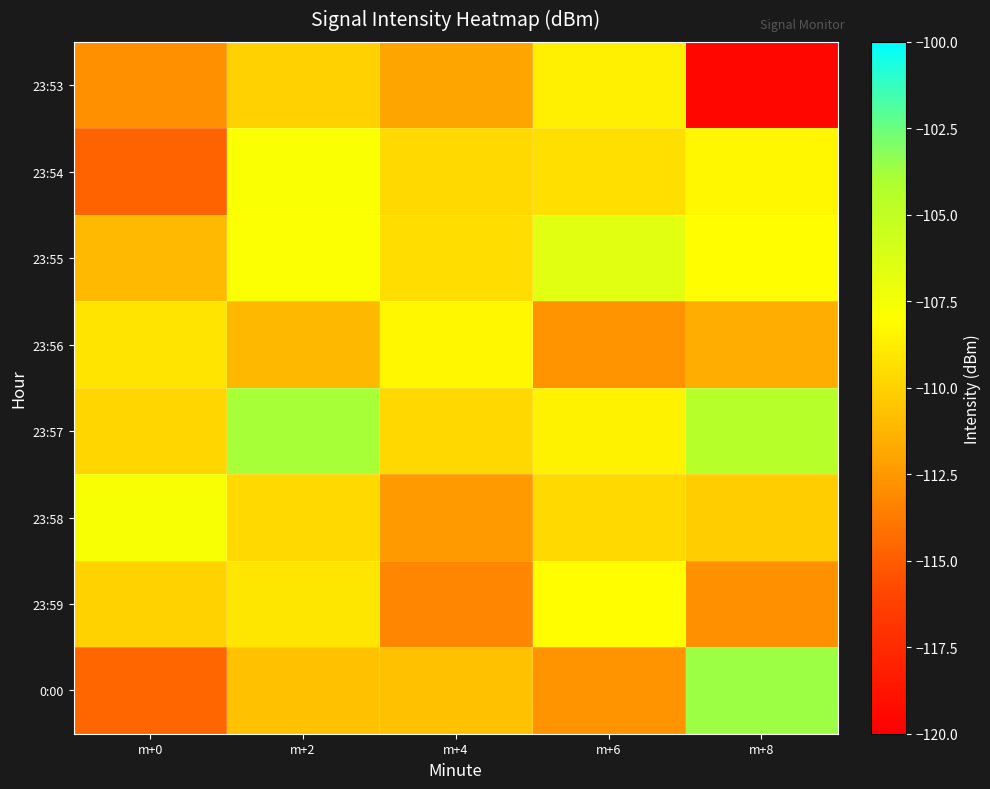

How many series are shown in this chart?

8